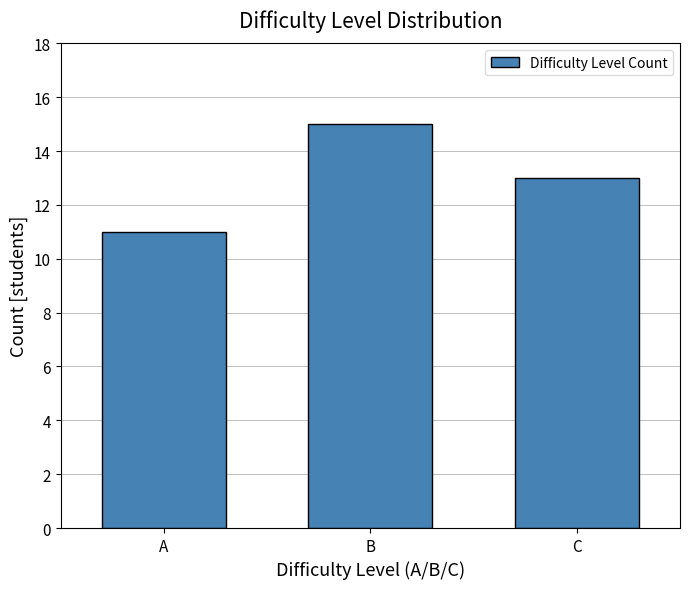

Reading right to left, transcribe all the data shown in this chart.

C=13	B=15	A=11